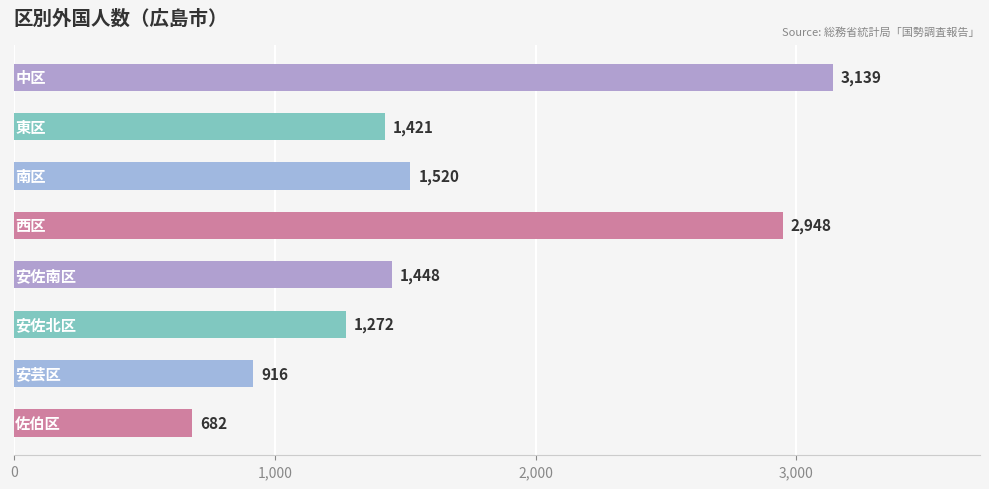

What is the value of the 7th bar from the top?

916